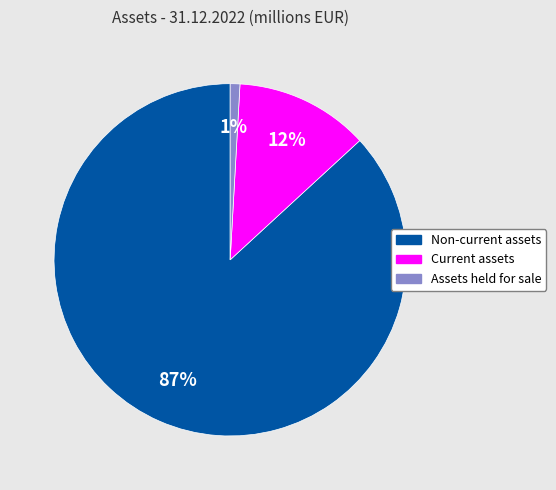

Is the sum of Non-current assets and Current assets greater than half?

Yes